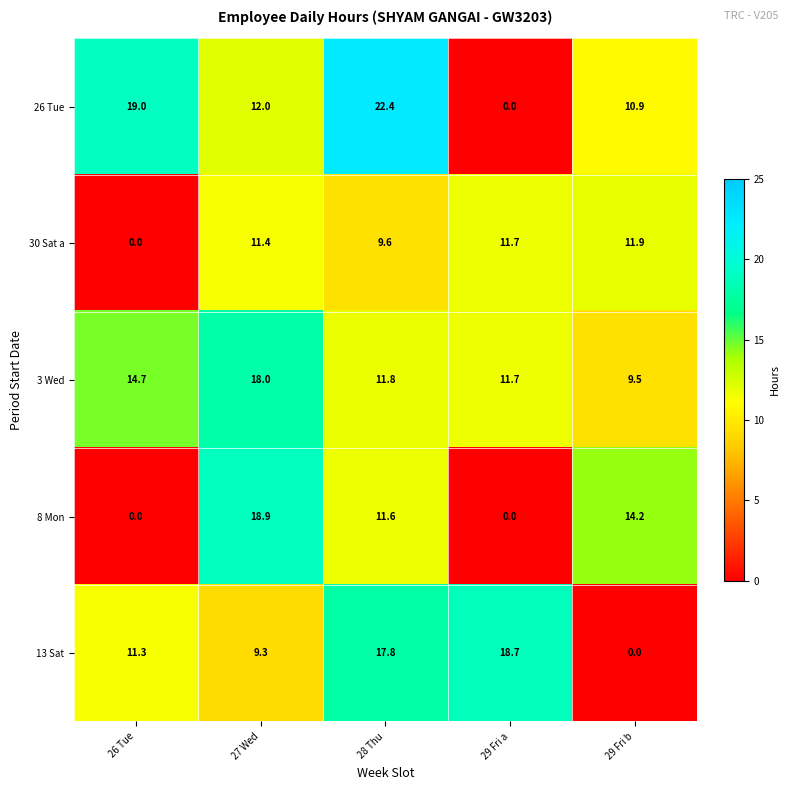

Reading left to right, extract all data points from this chart.

26 Tue: 26 Tue=19.0	27 Wed=12.0	28 Thu=22.4	29 Fri a=0.0	29 Fri b=10.9
30 Sat a: 26 Tue=0.0	27 Wed=11.4	28 Thu=9.6	29 Fri a=11.7	29 Fri b=11.9
3 Wed: 26 Tue=14.7	27 Wed=18.0	28 Thu=11.8	29 Fri a=11.7	29 Fri b=9.5
8 Mon: 26 Tue=0.0	27 Wed=18.9	28 Thu=11.6	29 Fri a=0.0	29 Fri b=14.2
13 Sat: 26 Tue=11.3	27 Wed=9.3	28 Thu=17.8	29 Fri a=18.7	29 Fri b=0.0